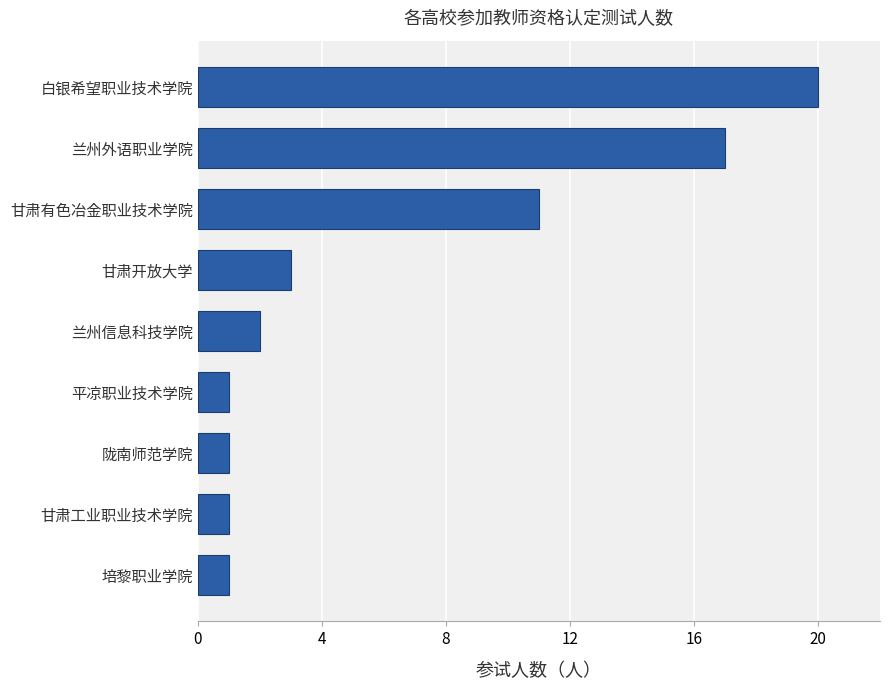

What is the change in value from 兰州信息科技学院 to 甘肃开放大学?

+1